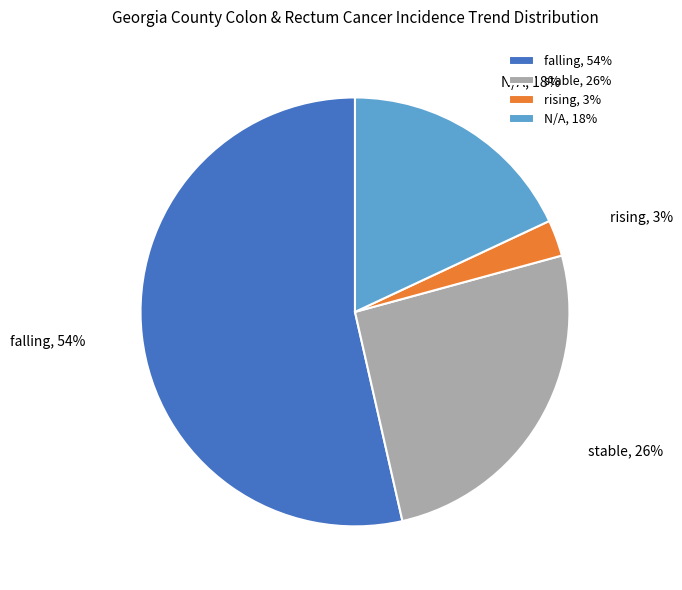

How many slices are in this pie chart?

4